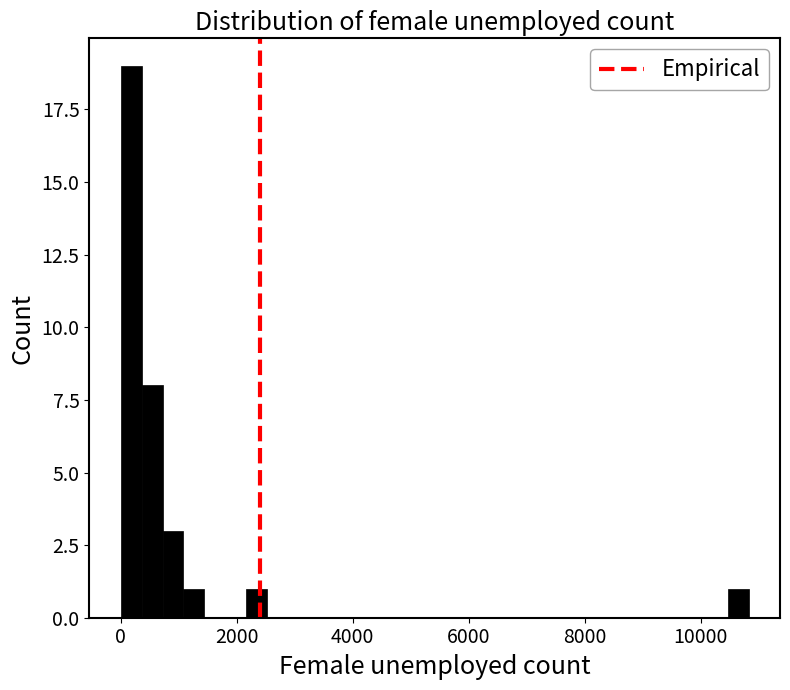

Read against the x-axis, roughly where is the centre of the tallest bar?

200